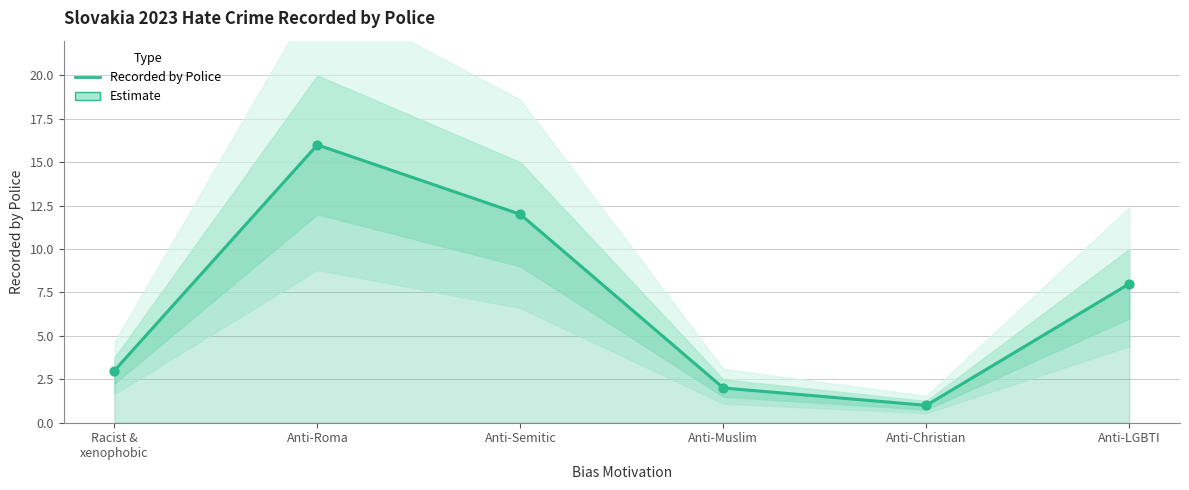

What is the change in value from Anti-Semitic to Anti-Muslim?

-10